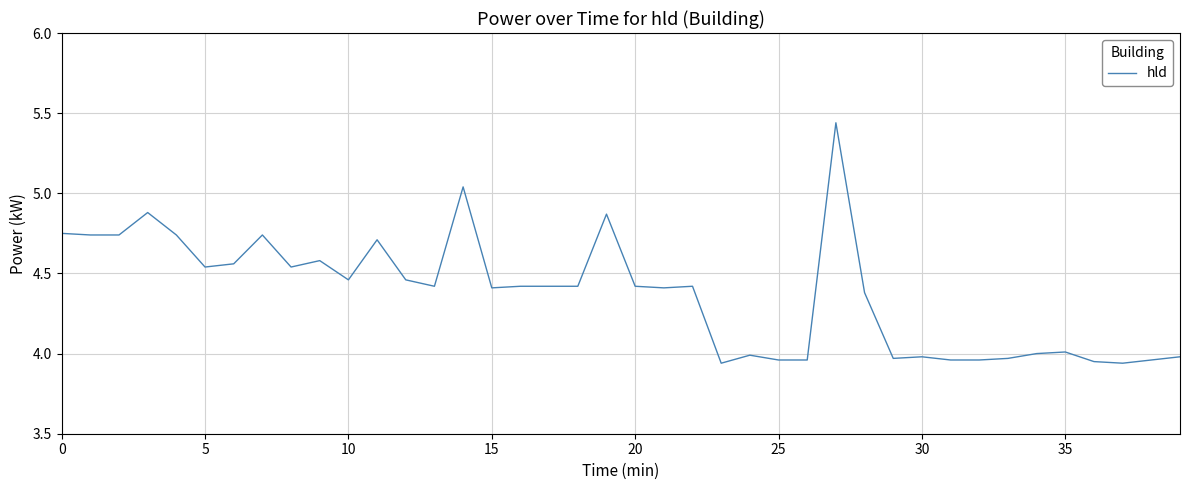

What is the difference between the maximum and minimum values?

1.5